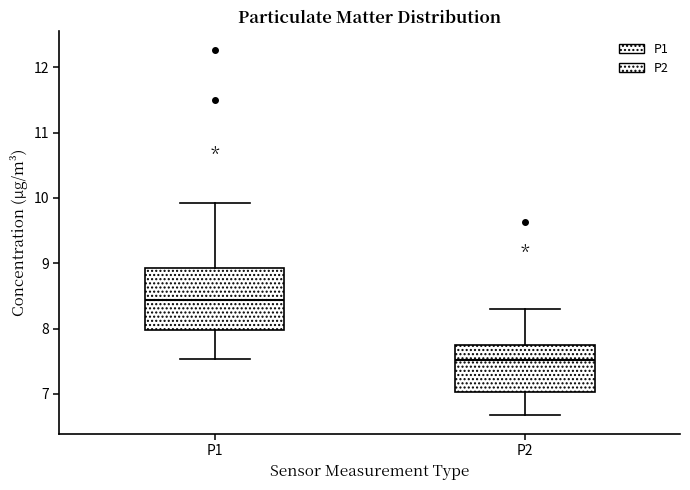

Comparing the boxes themselves (not the whiskers), which one is the tallest?

P1